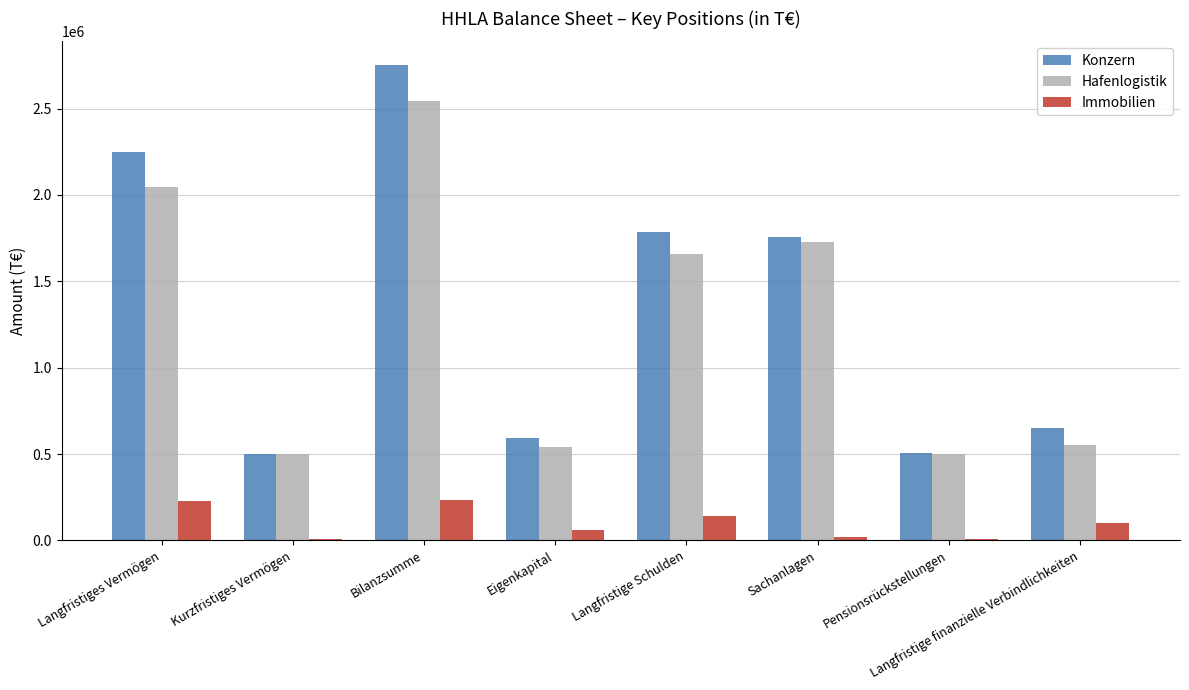

The Immobilien series shows 61070 at Eigenkapital. True or false?

True